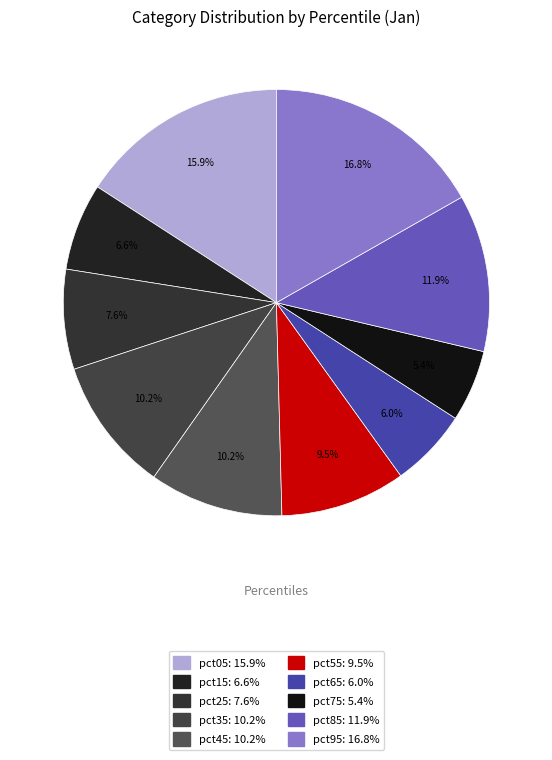

Which category has the biggest portion of the pie?

pct95